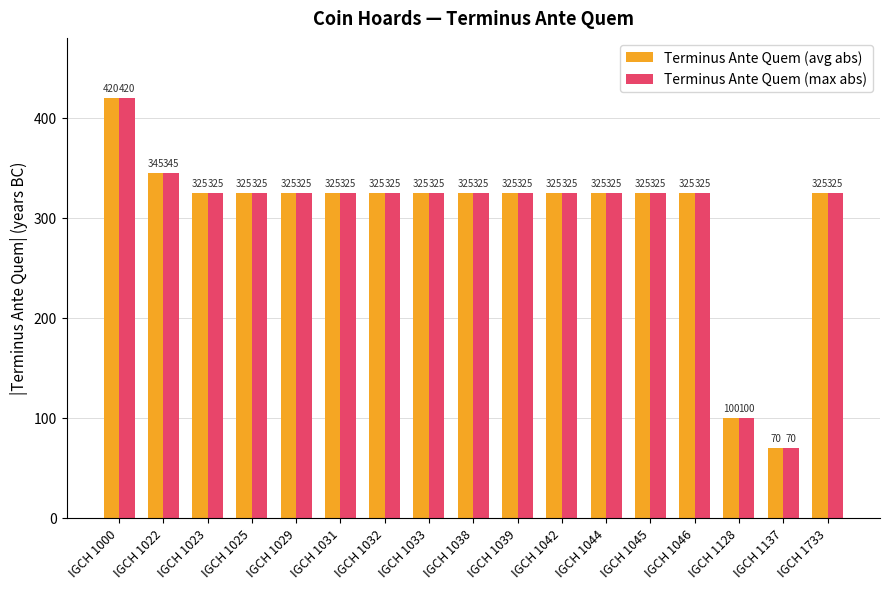

What are all the series names shown in the legend?

Terminus Ante Quem (avg abs), Terminus Ante Quem (max abs)